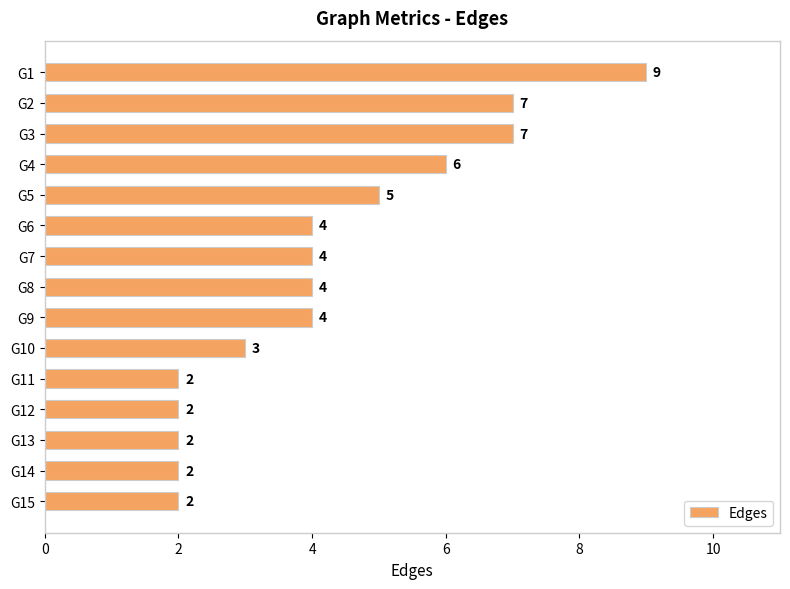

Reading bottom to top, what are all the values shown in this chart?

2	2	2	2	2	3	4	4	4	4	5	6	7	7	9